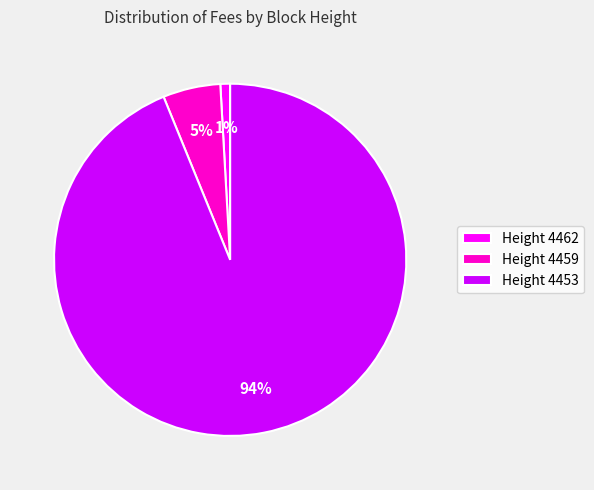

Is it true that Height 4459 is 1% of the pie?

False